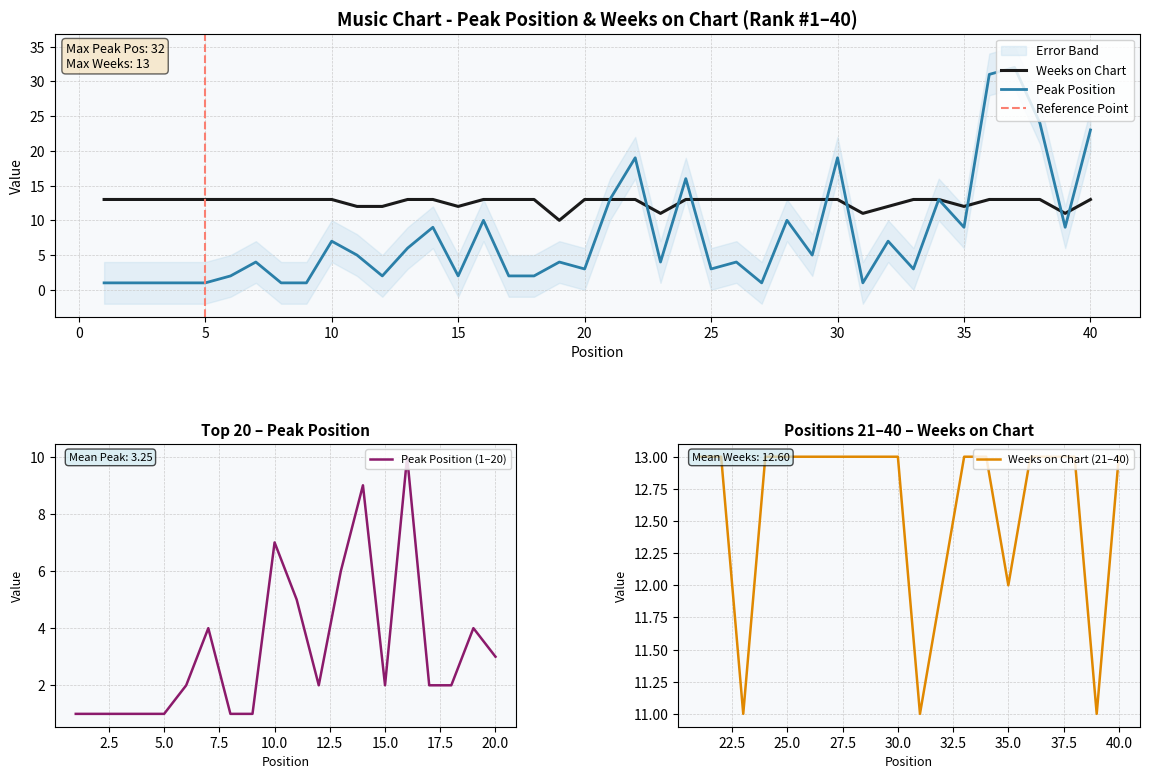

How many interior local valleys does the Weeks on Chart series have?

6